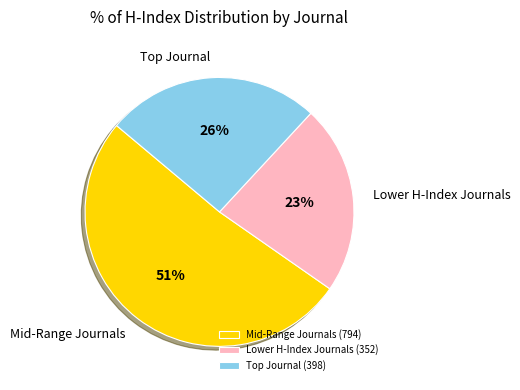

To the nearest percent, what portion does Lower H-Index Journals represent?

23%